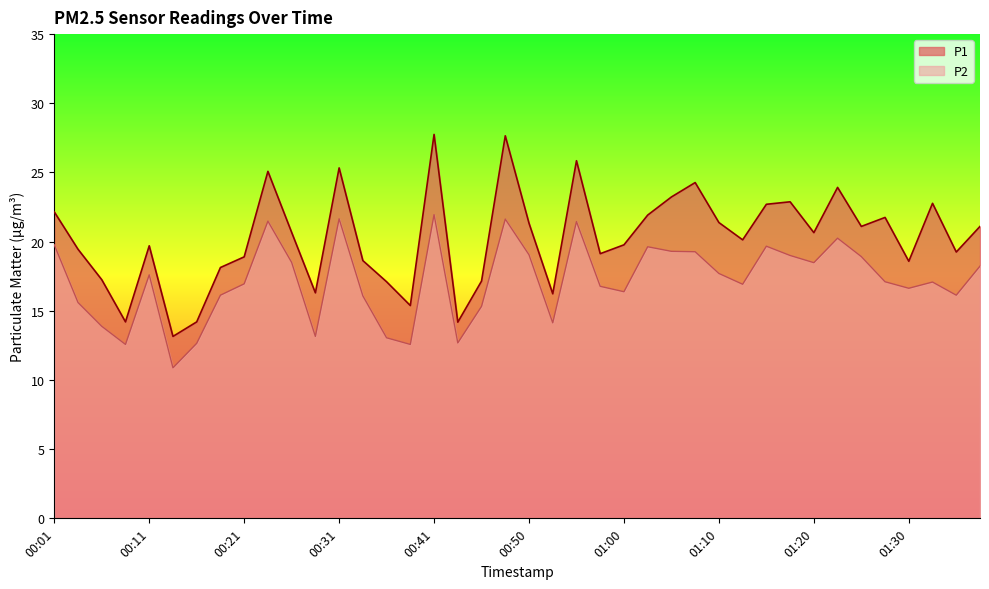

What is the label of the 13th point from the right?

01:08